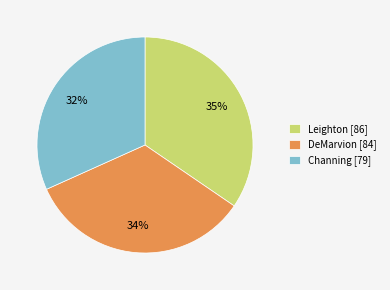

The DeMarvion slice represents 34% of the pie. True or false?

True